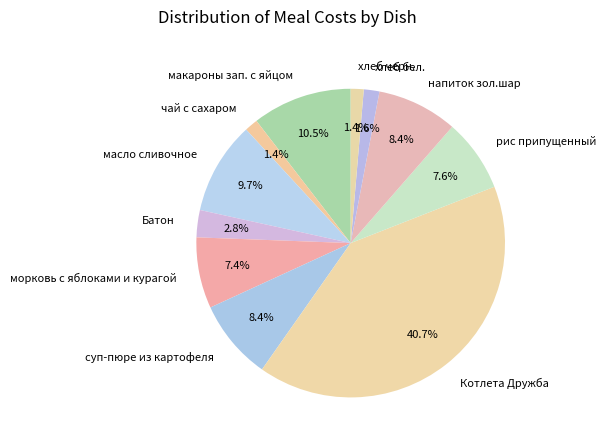

Is it true that масло сливочное is 10% of the pie?

True